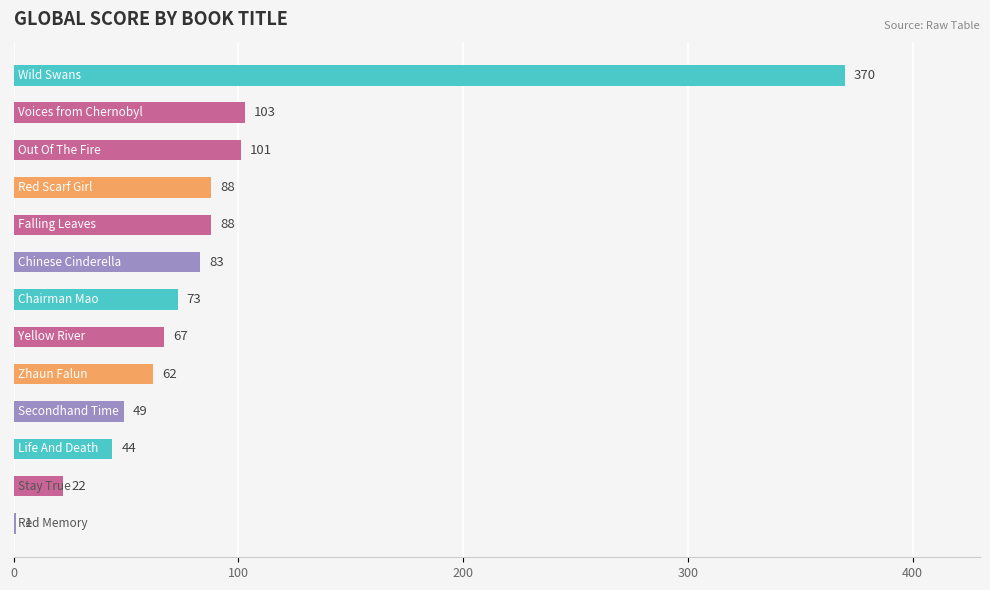

Count the number of data series in this chart.

1